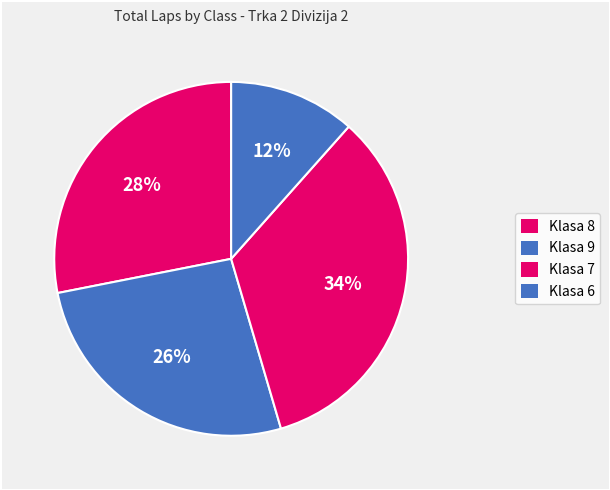

Is there any slice that represents more than half of the pie?

No